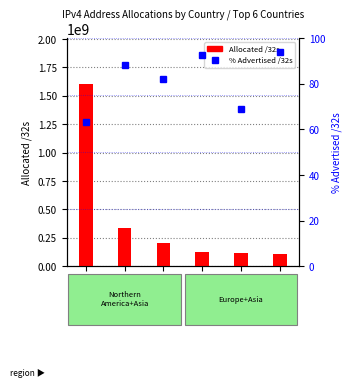

At which label is % Advertised /32s closest to 78?

JP